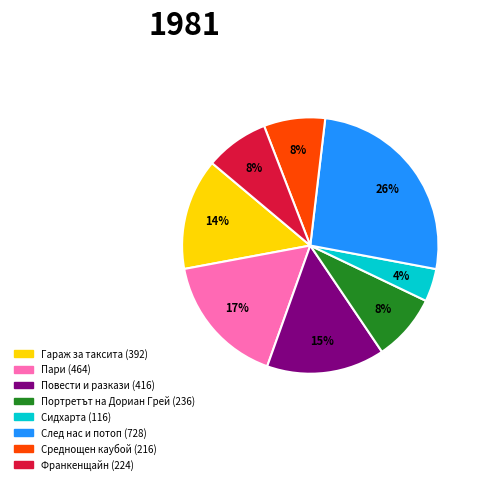

Do Портретът на Дориан Грей and Повести и разкази together represent more than half of the pie?

No